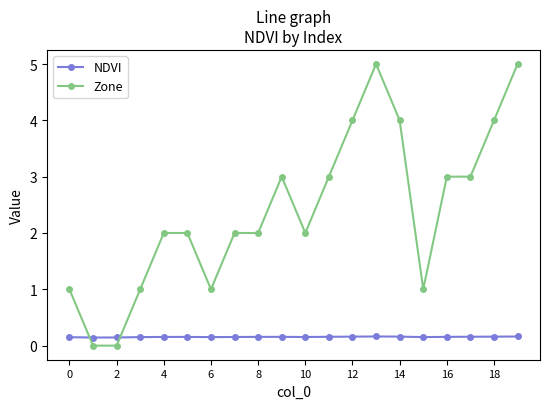

Which series has the largest total across all categories?

Zone